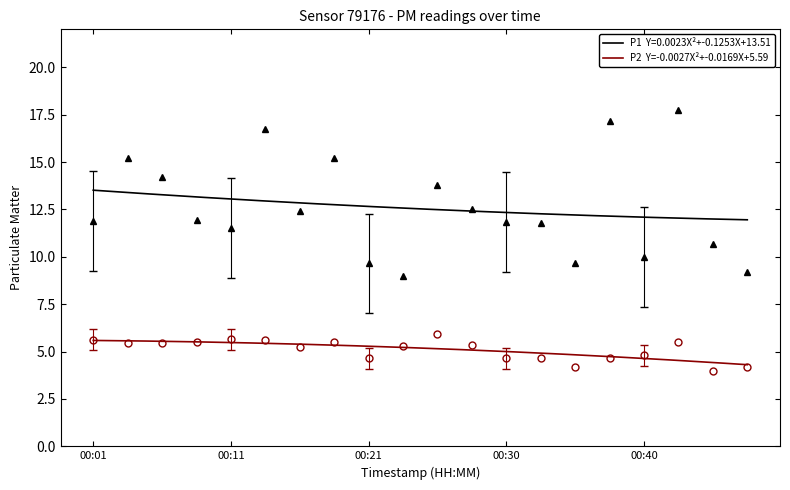

Which category has the lowest value across all series?

00:45